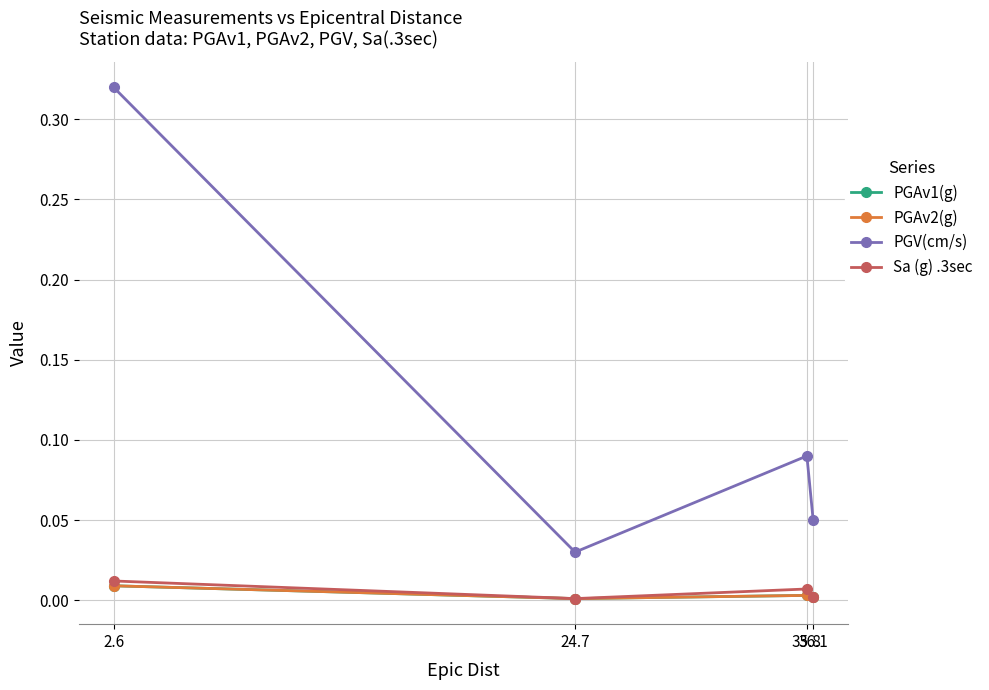

Reading right to left, extract all data points from this chart.

PGAv1(g): 36.1=0.0	35.8=0.0	24.7=0.0	2.6=0.0
PGAv2(g): 36.1=0.0	35.8=0.0	24.7=0.0	2.6=0.0
PGV(cm/s): 36.1=0.1	35.8=0.1	24.7=0.0	2.6=0.3
Sa (g) .3sec: 36.1=0.0	35.8=0.0	24.7=0.0	2.6=0.0